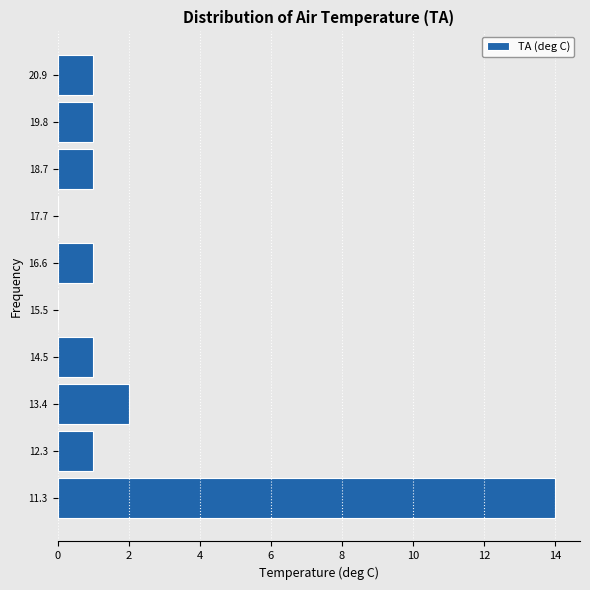

Reading bottom to top, transcribe this chart: for each bar, give the range it covers on the y-axis and its length. Neither the bar edges nor the lengths are printed on the chart, so give them approximately, as read against the axes.

10.8 to 11.8: 14
11.8 to 12.8: 1
12.8 to 14.0: 2
14.0 to 15.0: 1
15.0 to 16.0: 0
16.0 to 17.2: 1
17.2 to 18.2: 0
18.2 to 19.2: 1
19.2 to 20.4: 1
20.4 to 21.4: 1